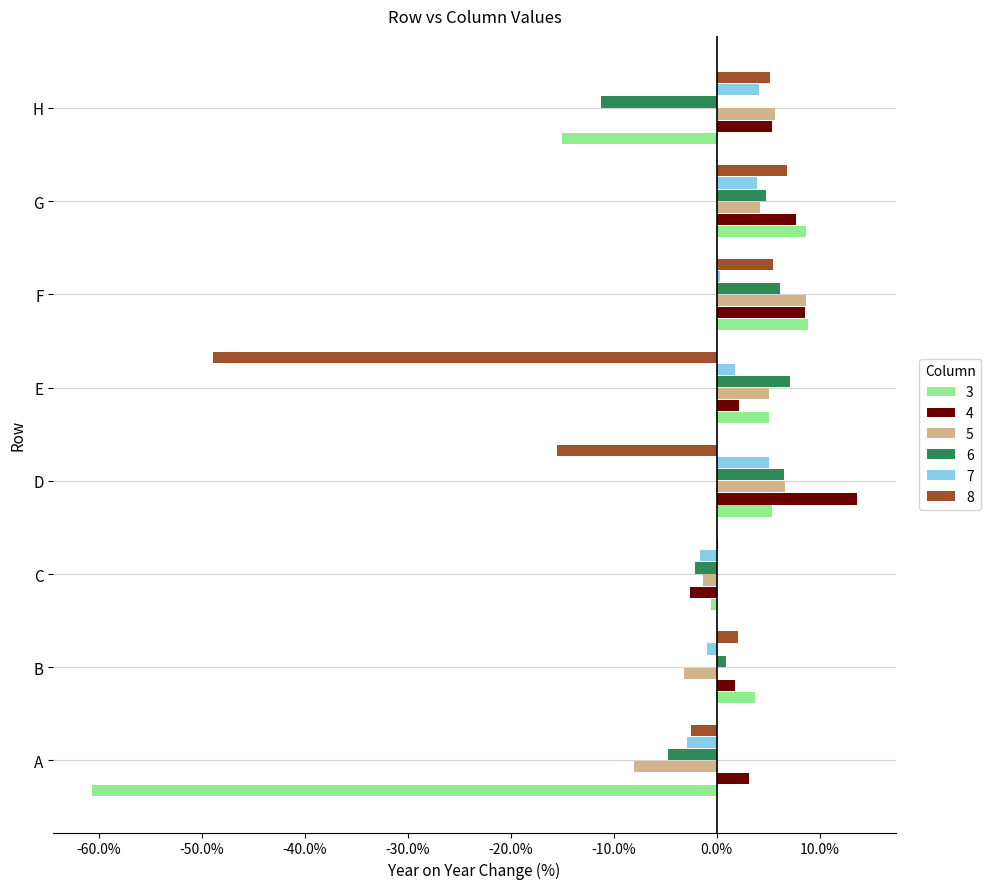

At how many categories does at least one series exceed 0?

8